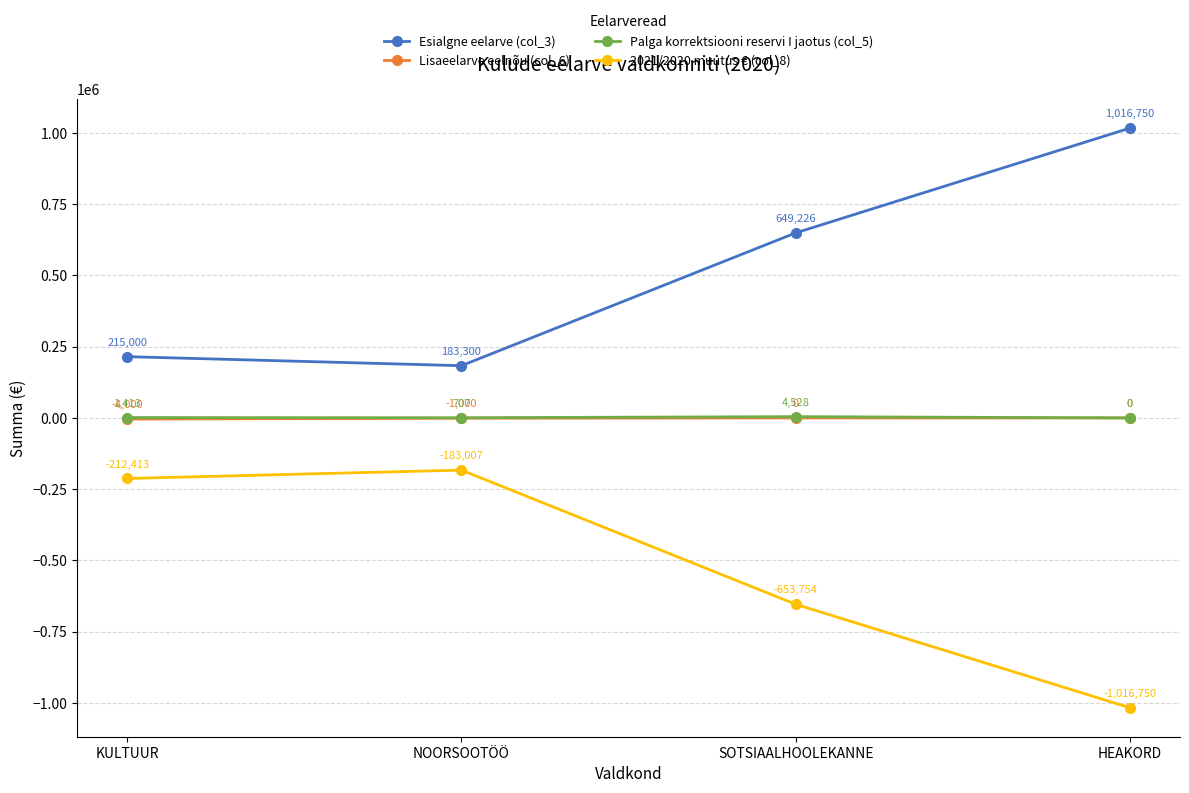

The 2021/2020 muutus € (col_8) series shows -183007 at NOORSOOTÖÖ. True or false?

True